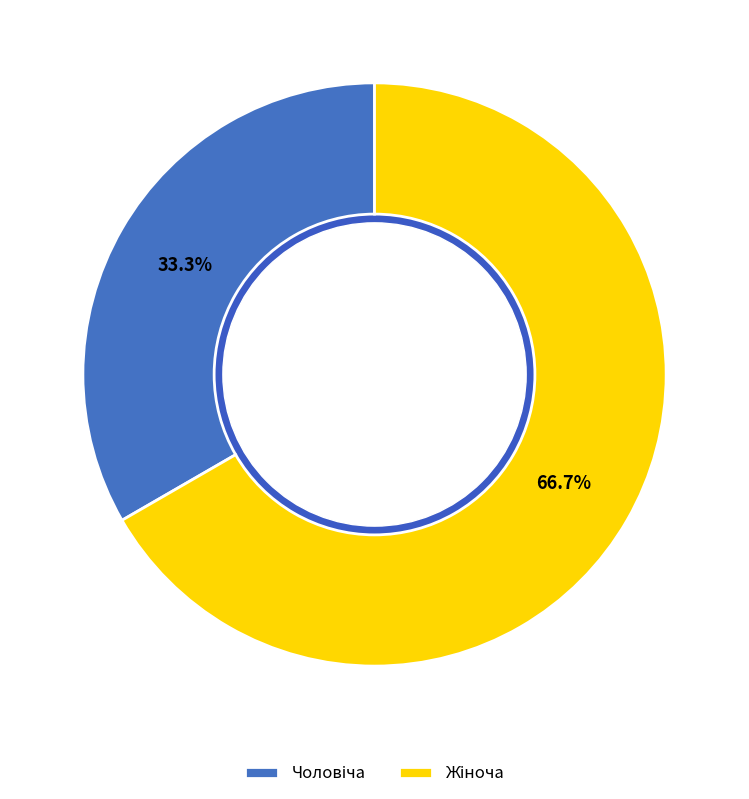

What percentage is the Жіноча slice, to the nearest percent?

67%